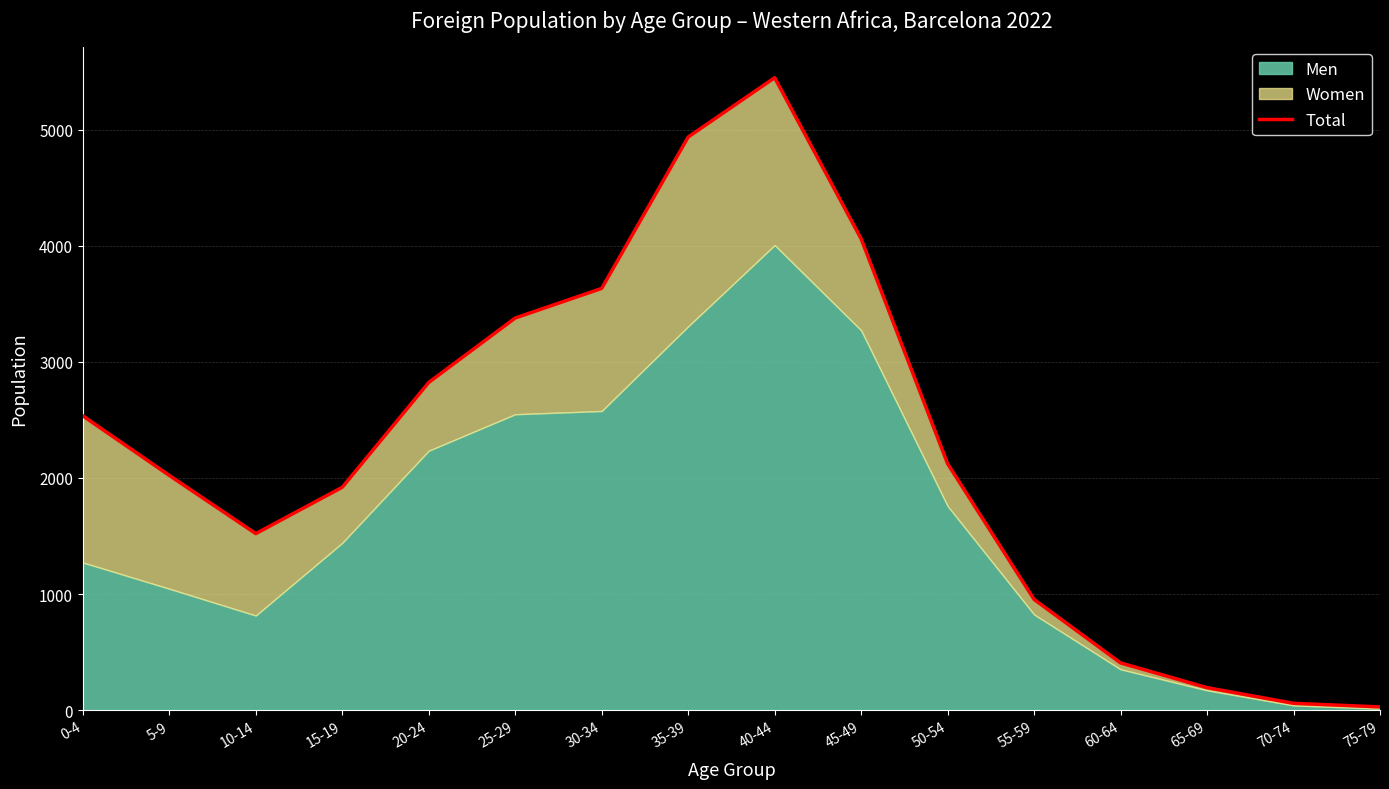

What is the value of the 5th point from the left?

2823